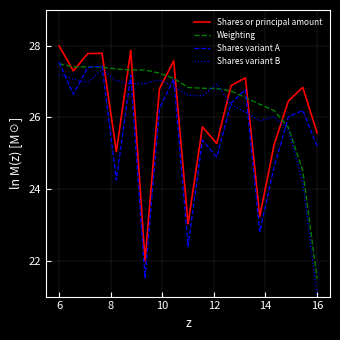

Count the number of categories in the chart.

19